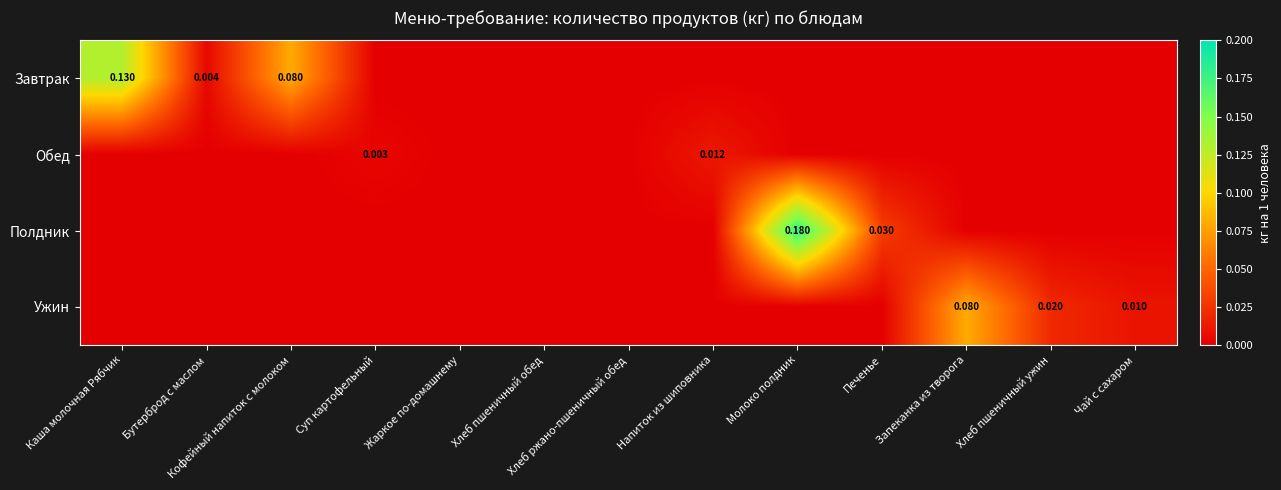

At how many categories does at least one series exceed 0?

10